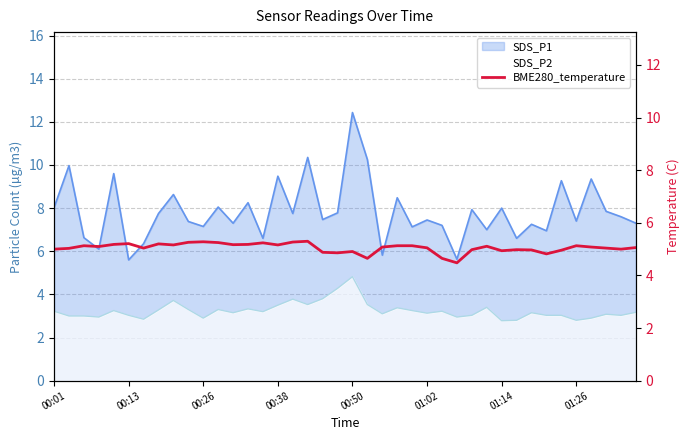

Does the chart display data point markers on the line(s)?

No